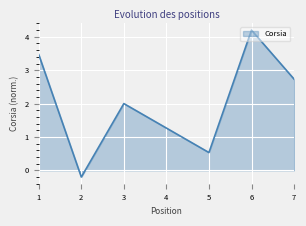

What is the difference between the second highest and second lowest values?

2.9